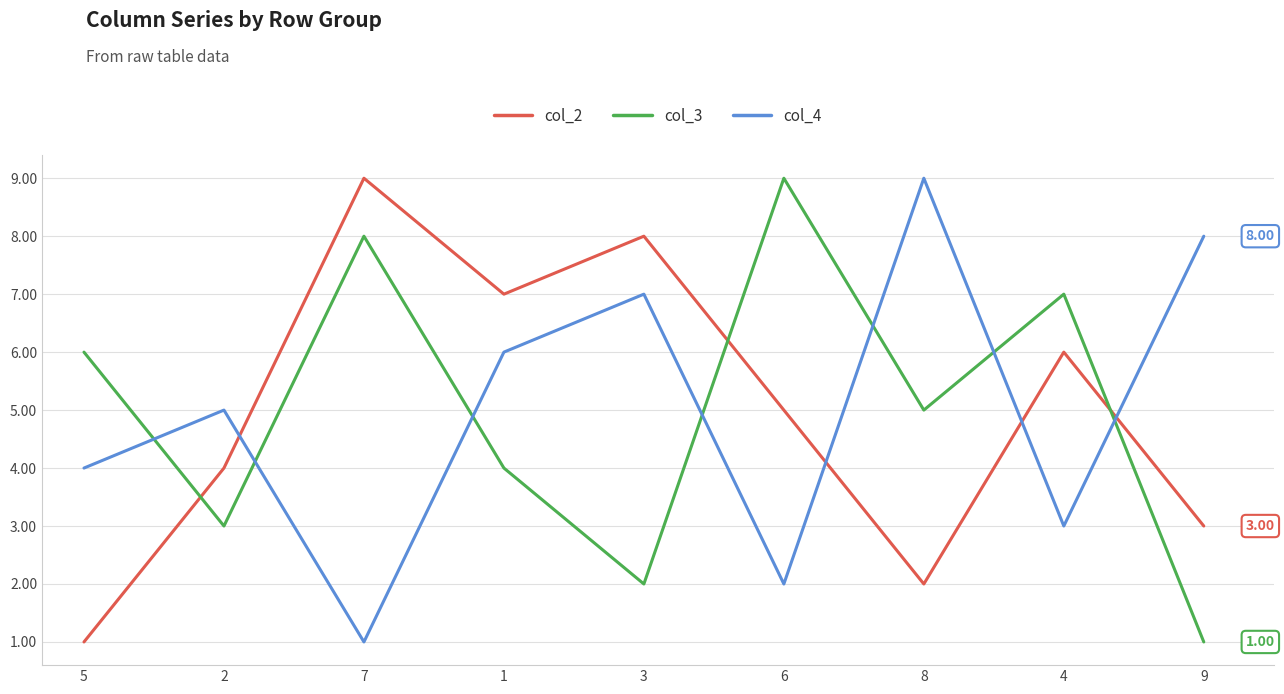

What is the sum of the col_3 values at 9 and 3?

3